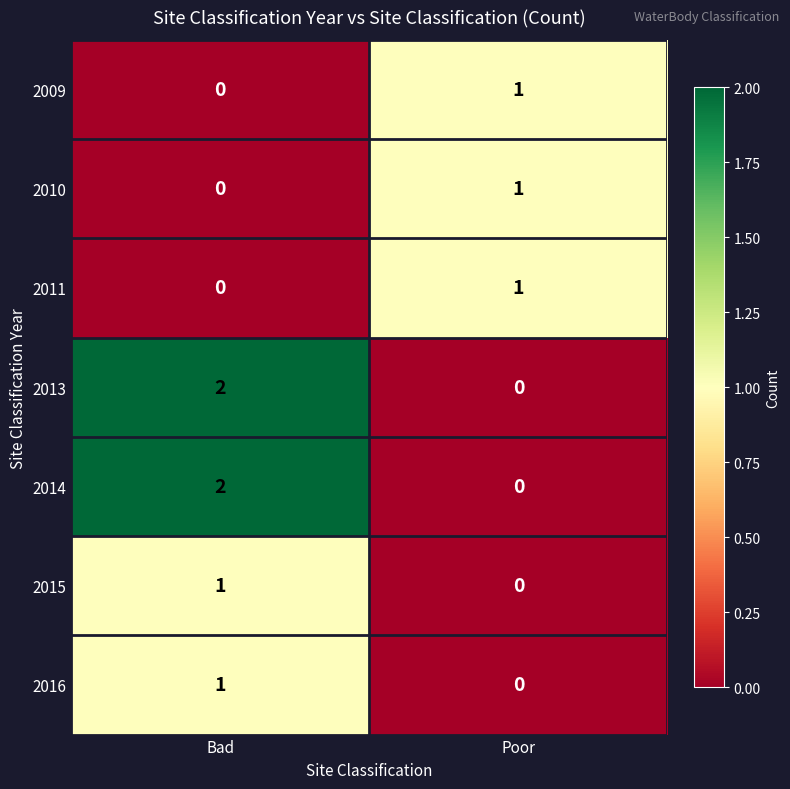

The 2009 series shows 2 at Poor. True or false?

False